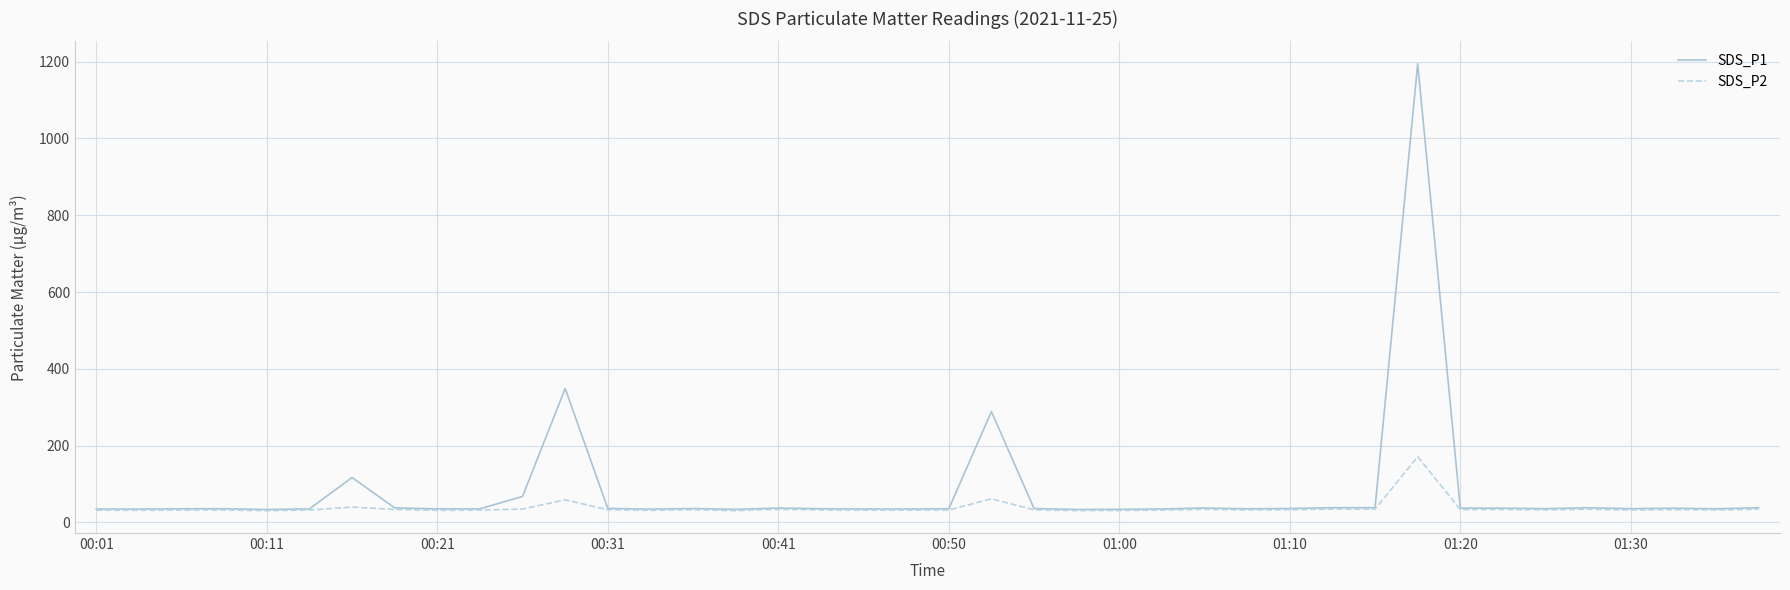

In SDS_P2, how many points are lower than both neighbors (excluding endpoints)?

13